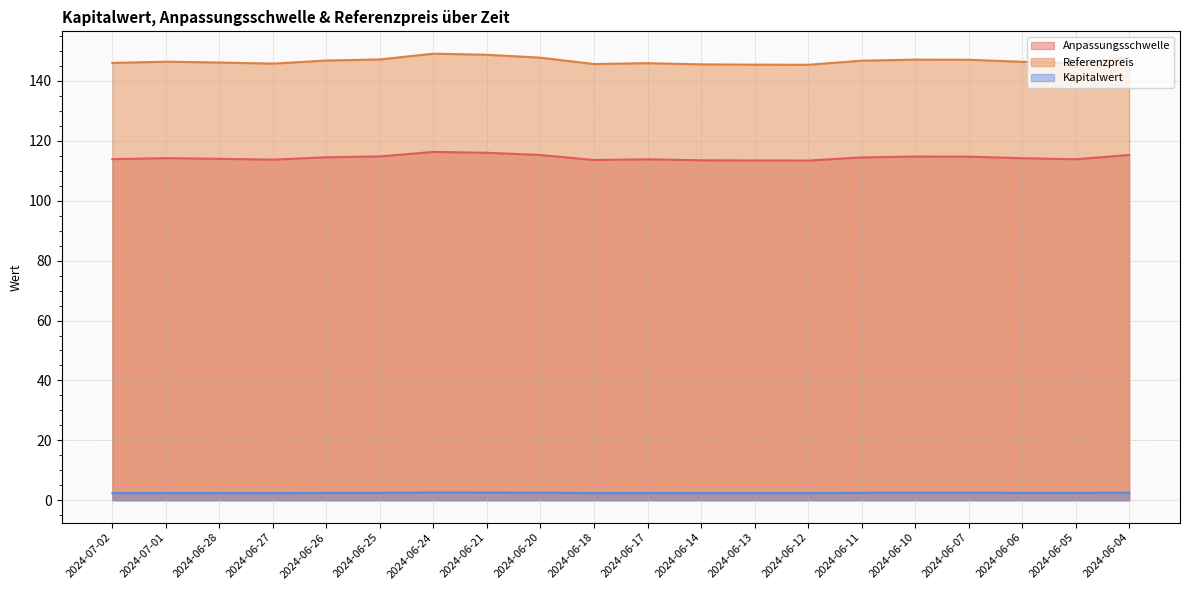

Reading right to left, what are all the values shown in this chart?

Anpassungsschwelle: 2024-06-04=115.3	2024-06-05=113.9	2024-06-06=114.2	2024-06-07=114.7	2024-06-10=114.8	2024-06-11=114.5	2024-06-12=113.4	2024-06-13=113.5	2024-06-14=113.5	2024-06-17=113.8	2024-06-18=113.6	2024-06-20=115.3	2024-06-21=116.0	2024-06-24=116.3	2024-06-25=114.8	2024-06-26=114.5	2024-06-27=113.7	2024-06-28=114.0	2024-07-01=114.2	2024-07-02=113.9
Referenzpreis: 2024-06-04=147.8	2024-06-05=146.0	2024-06-06=146.4	2024-06-07=147.1	2024-06-10=147.1	2024-06-11=146.8	2024-06-12=145.4	2024-06-13=145.4	2024-06-14=145.5	2024-06-17=145.9	2024-06-18=145.7	2024-06-20=147.8	2024-06-21=148.8	2024-06-24=149.1	2024-06-25=147.2	2024-06-26=146.8	2024-06-27=145.8	2024-06-28=146.2	2024-07-01=146.4	2024-07-02=146.0
Kapitalwert: 2024-06-04=2.6	2024-06-05=2.4	2024-06-06=2.5	2024-06-07=2.5	2024-06-10=2.5	2024-06-11=2.5	2024-06-12=2.4	2024-06-13=2.4	2024-06-14=2.4	2024-06-17=2.4	2024-06-18=2.4	2024-06-20=2.5	2024-06-21=2.6	2024-06-24=2.6	2024-06-25=2.5	2024-06-26=2.4	2024-06-27=2.4	2024-06-28=2.4	2024-07-01=2.4	2024-07-02=2.4